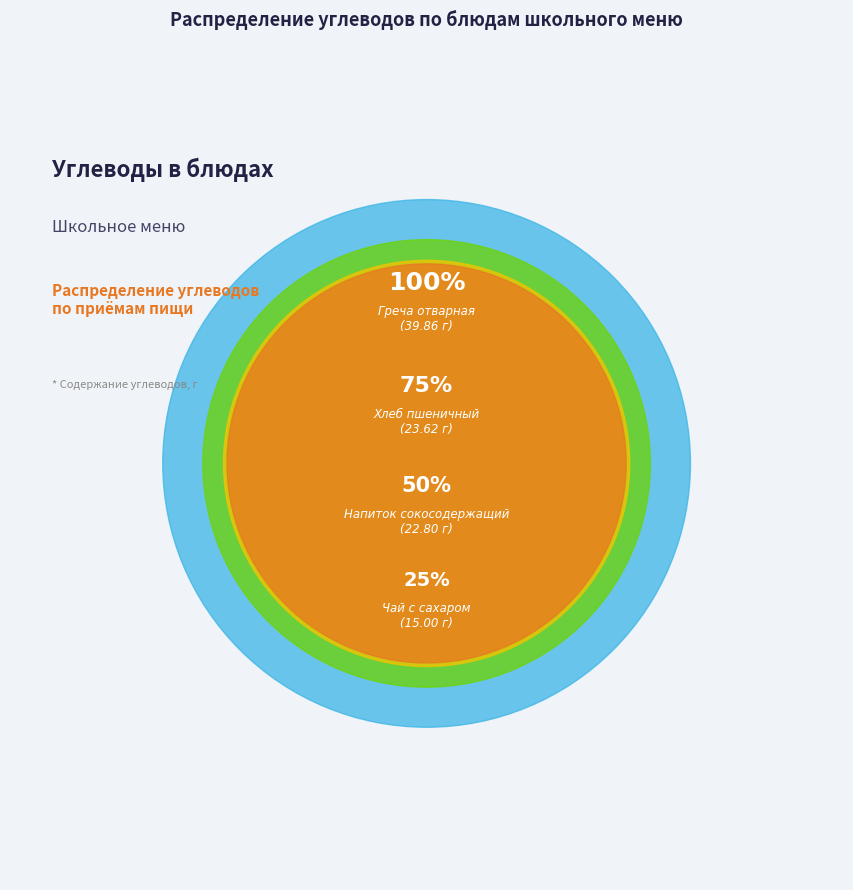

Which slice is the largest?

Греча отварная
(39.86)